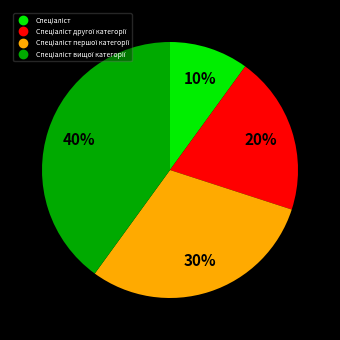

To the nearest percent, what is the difference between the largest and smallest slice percentages?

30%